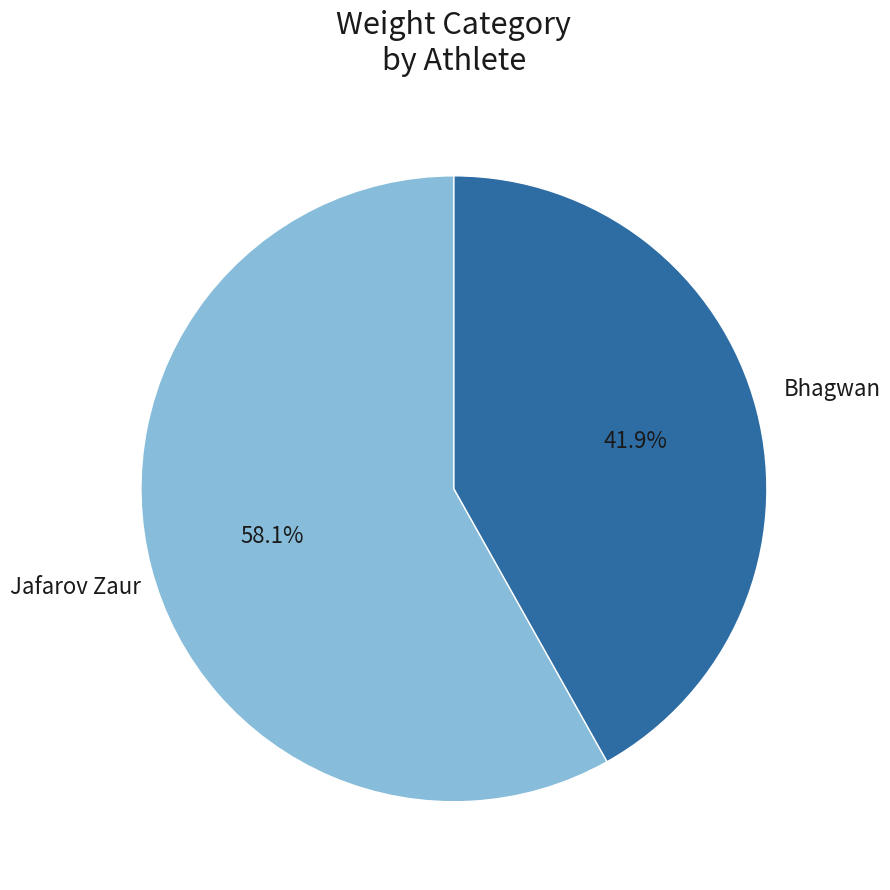

How many slices are in this pie chart?

2